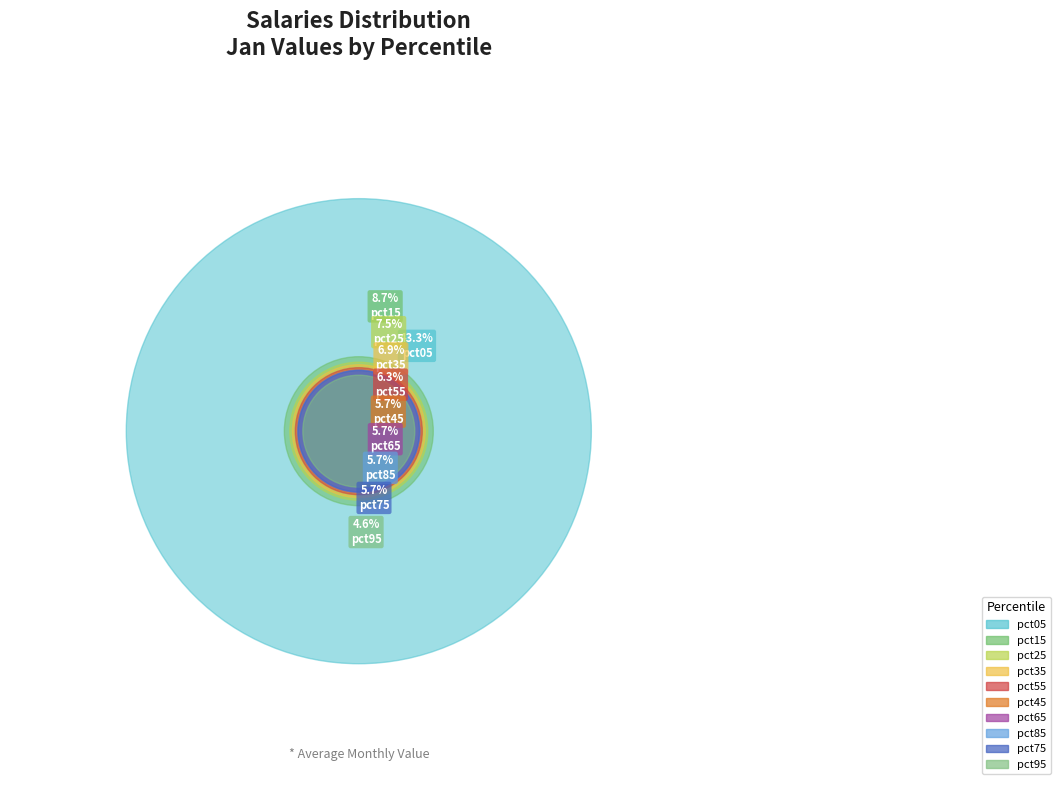

Is it true that pct45 is 6% of the pie?

True